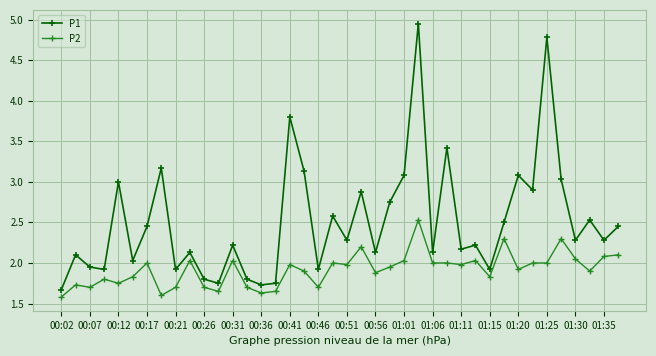

What is the sum of all P1 values?

100.6